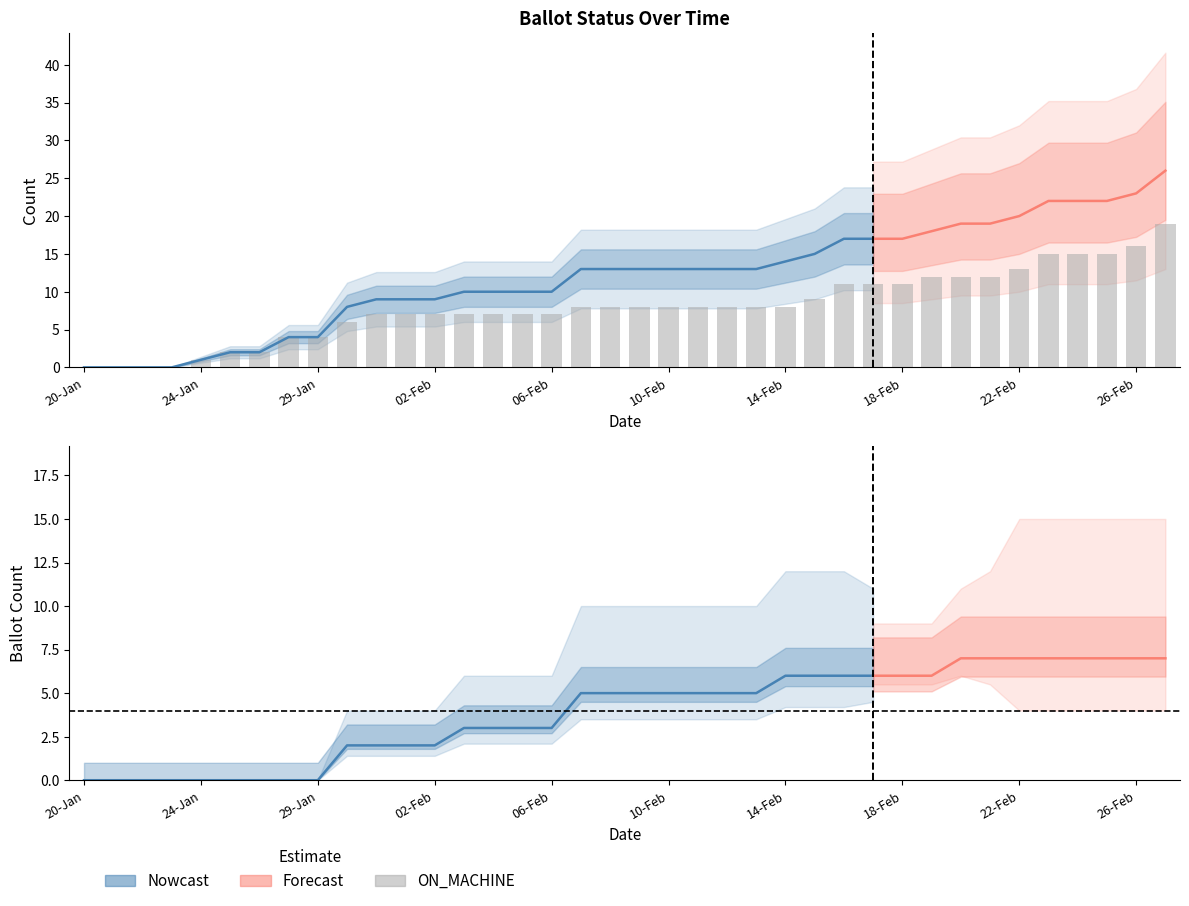

The value of MARKED at 12-Feb is 2. True or false?

False